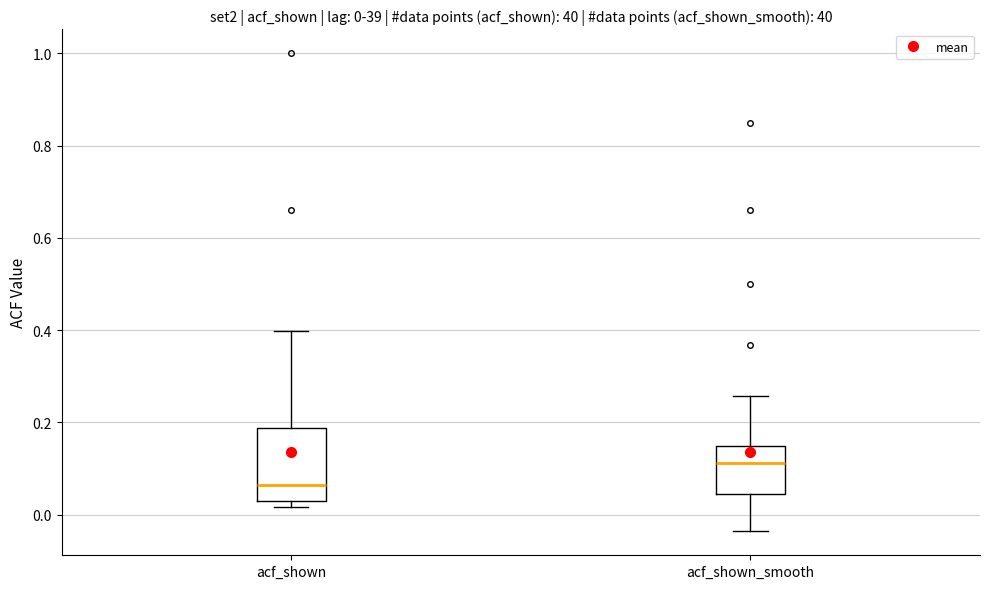

Which box's median line is the highest?

acf_shown_smooth